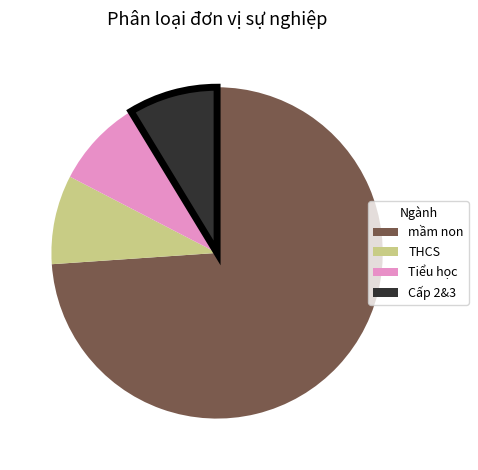

Is there a majority slice in this chart?

Yes